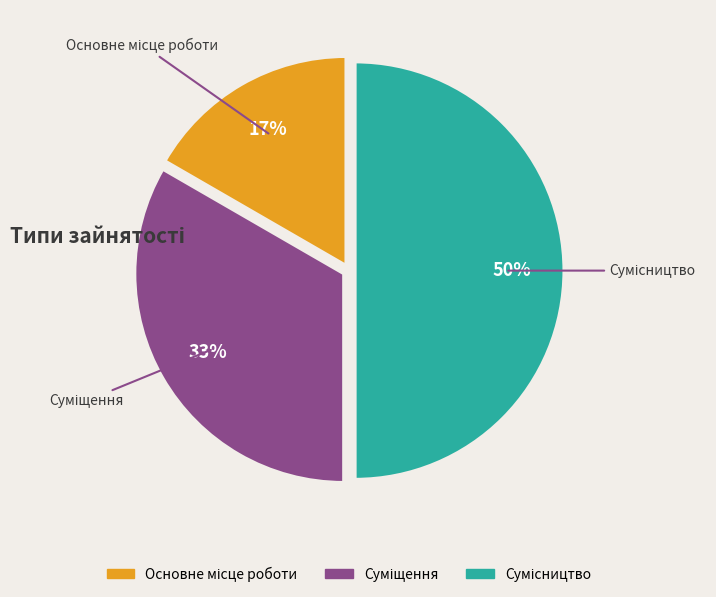

To the nearest percent, what is the average slice percentage?

33%